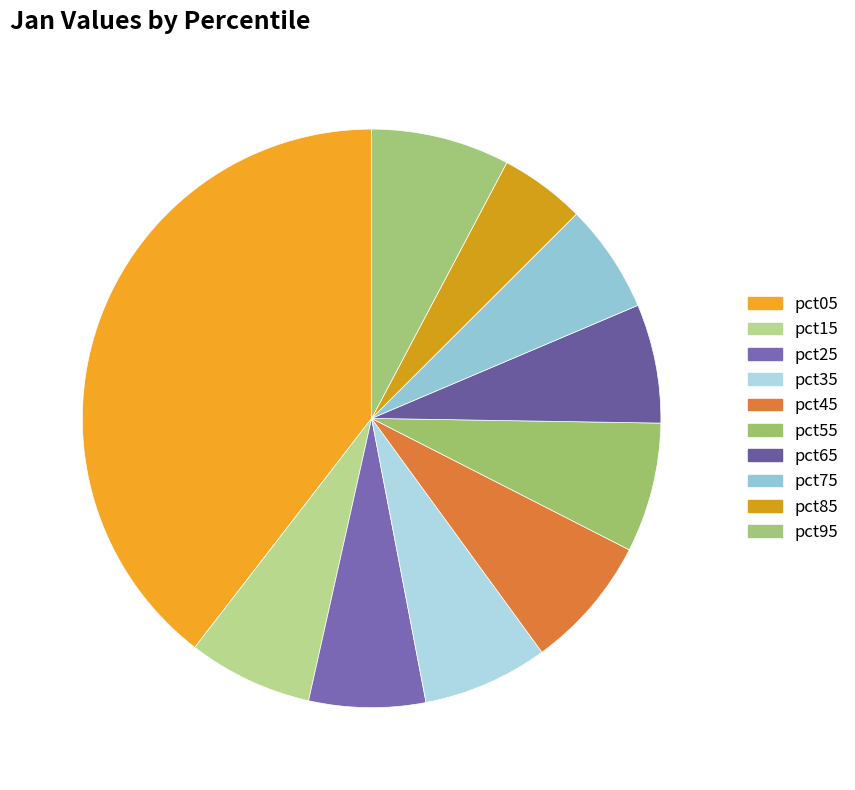

What percentage is the pct05 slice, to the nearest percent?

40%